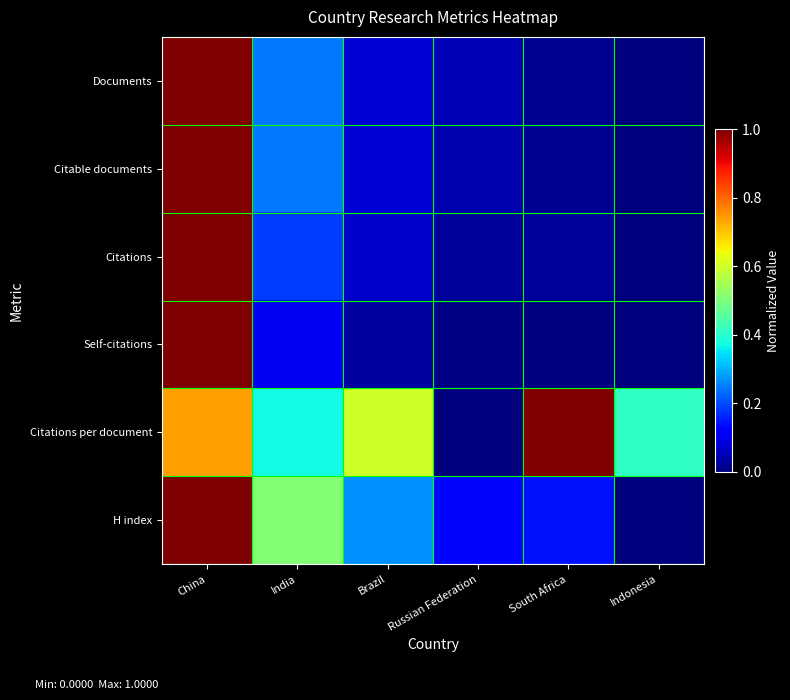

Reading left to right, transcribe all the data shown in this chart.

Documents: China=1.0	India=0.2	Brazil=0.1	Russian Federation=0.0	South Africa=0.0	Indonesia=0.0
Citable documents: China=1.0	India=0.2	Brazil=0.1	Russian Federation=0.0	South Africa=0.0	Indonesia=0.0
Citations: China=1.0	India=0.2	Brazil=0.1	Russian Federation=0.0	South Africa=0.0	Indonesia=0.0
Self-citations: China=1.0	India=0.1	Brazil=0.0	Russian Federation=0.0	South Africa=0.0	Indonesia=0.0
Citations per document: China=0.7	India=0.4	Brazil=0.6	Russian Federation=0.0	South Africa=1.0	Indonesia=0.4
H index: China=1.0	India=0.5	Brazil=0.3	Russian Federation=0.1	South Africa=0.1	Indonesia=0.0